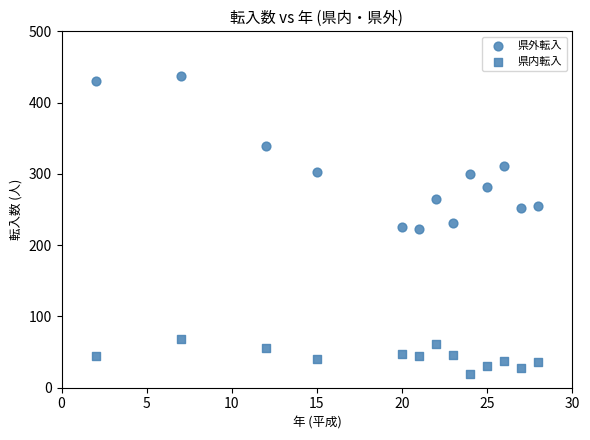

How many points are shown in the scatter plot?

26